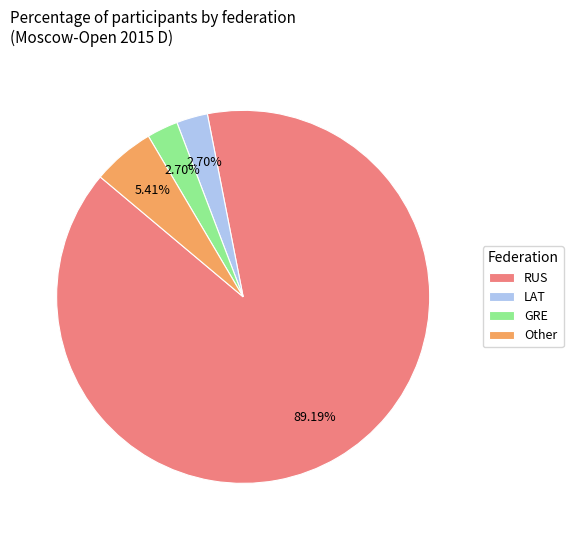

Which slice is the largest?

RUS